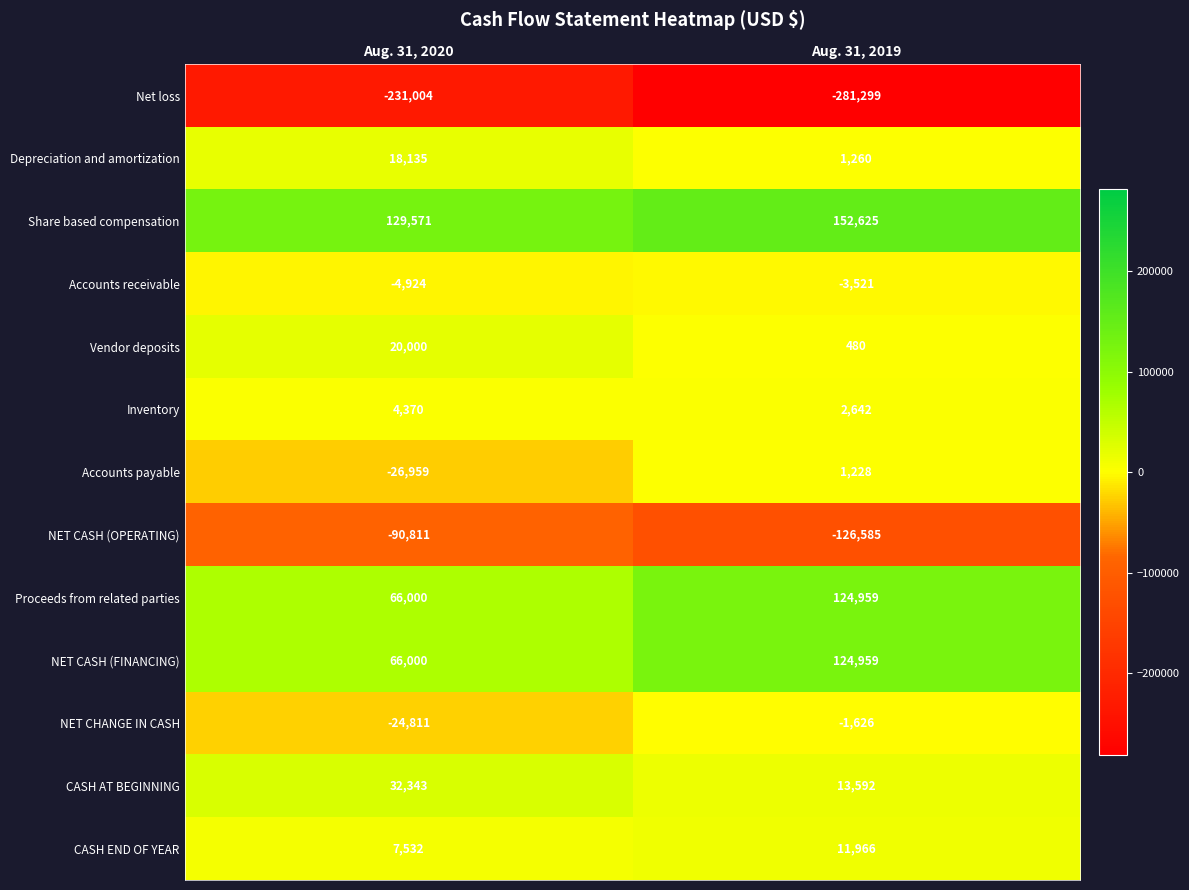

What is the difference between the Accounts receivable values at Aug. 31, 2020 and Aug. 31, 2019?

1403